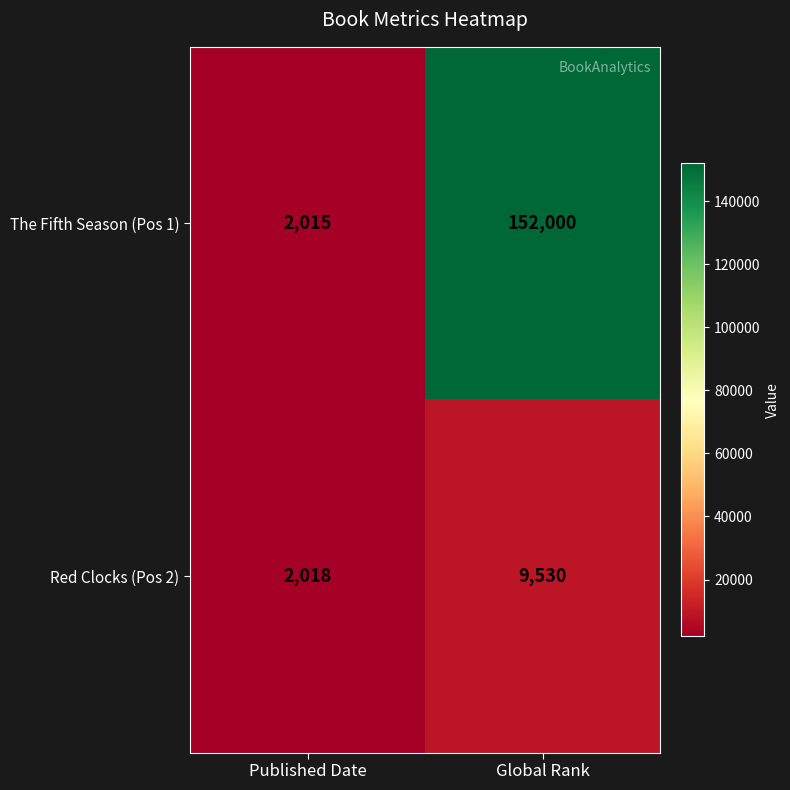

What is the maximum value shown in the chart?

152000